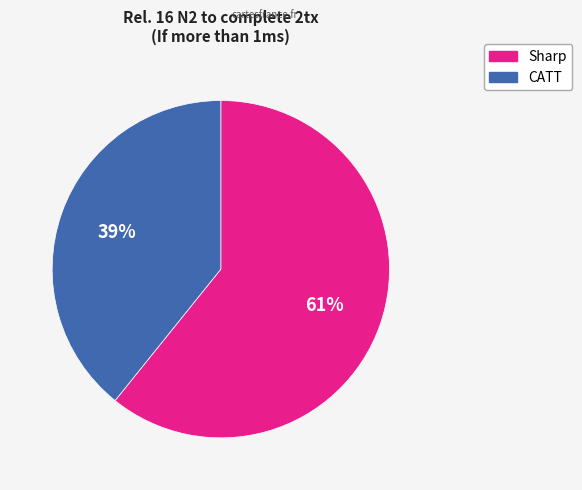

Which category has the smallest portion of the pie?

CATT